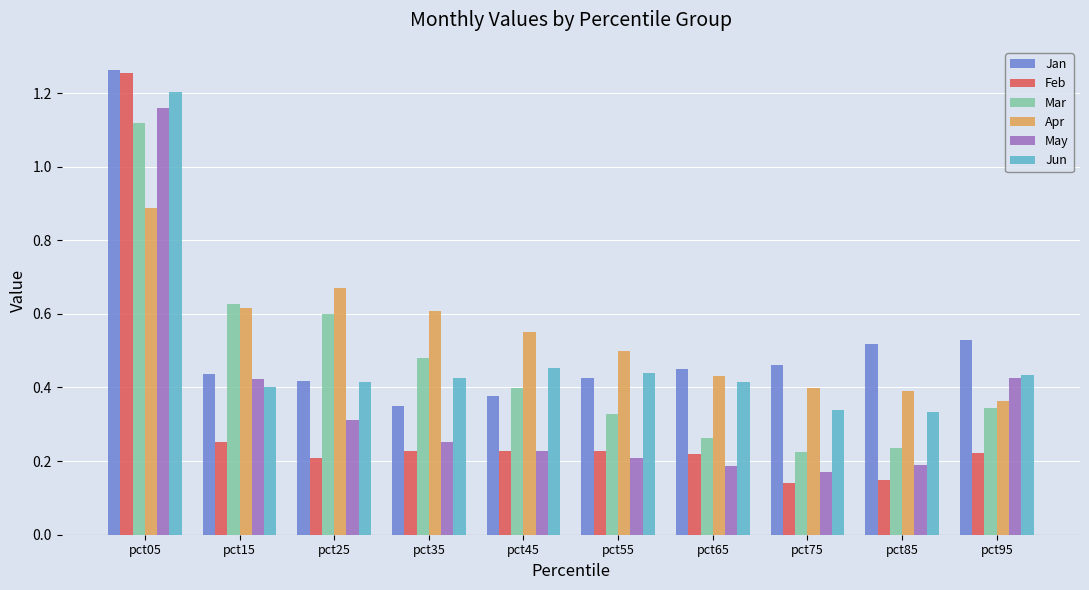

What is the total value across all series at pct65?

2.0